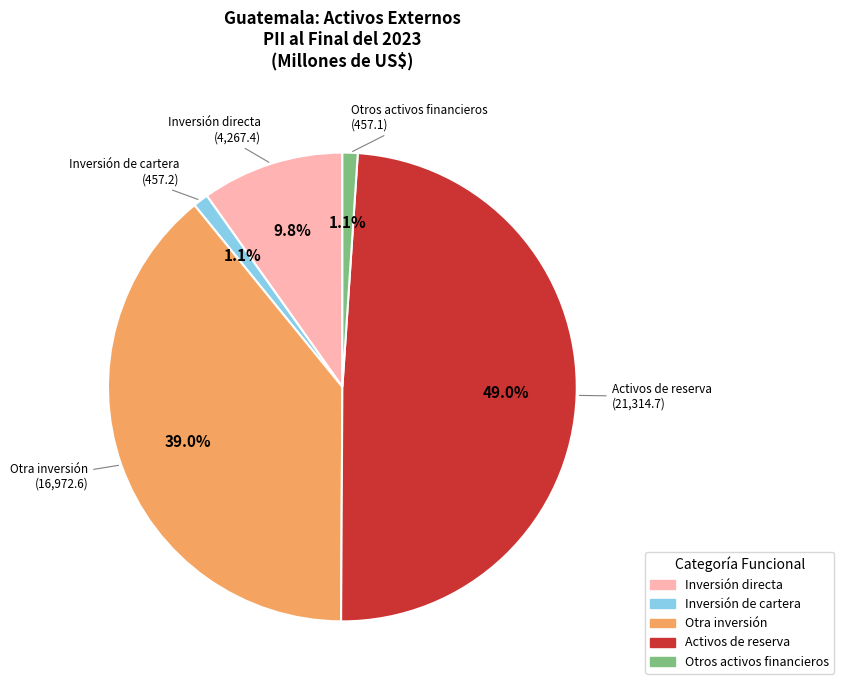

What is the largest slice in the pie chart?

Activos de reserva